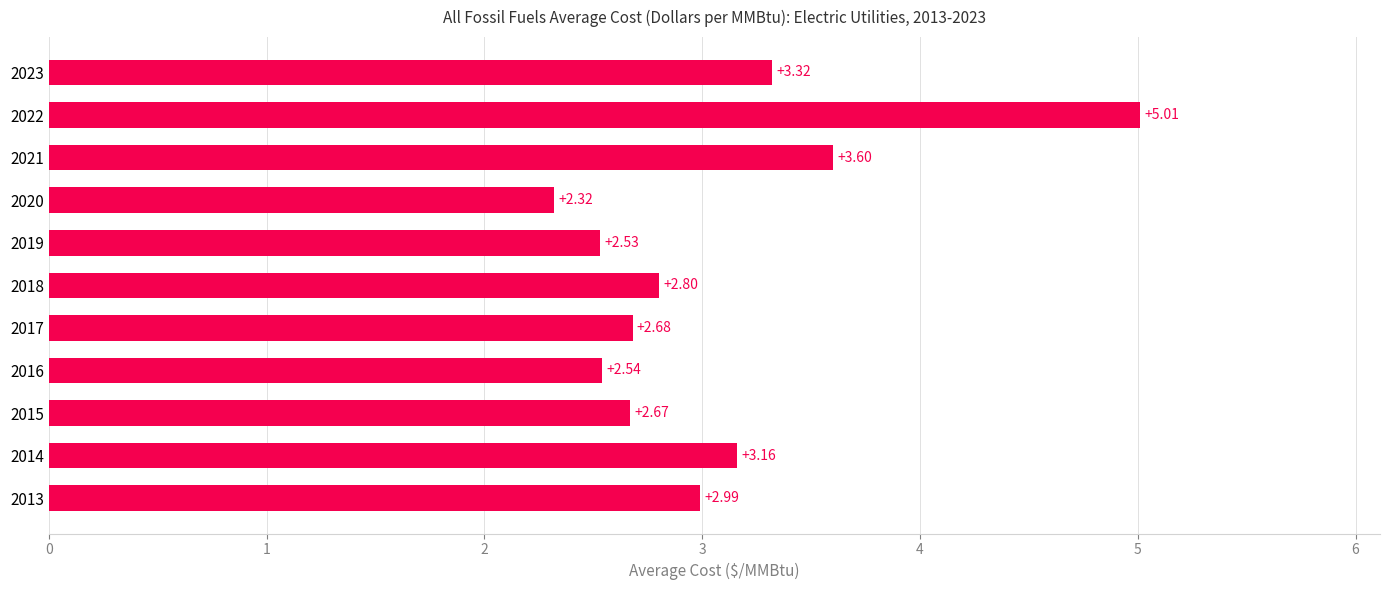

List the labels in order of value, largest first.

2022, 2021, 2023, 2014, 2013, 2018, 2017, 2015, 2016, 2019, 2020